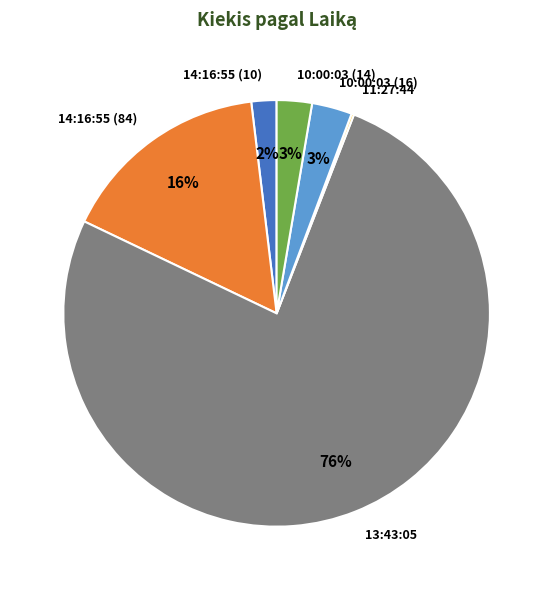

What percentage is the 10:00:03 (16) slice, to the nearest percent?

3%